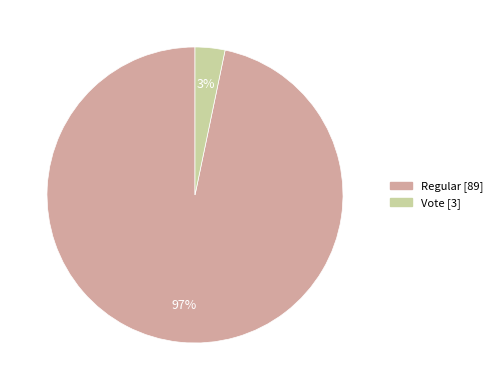

Between Regular and Vote, which is larger?

Regular